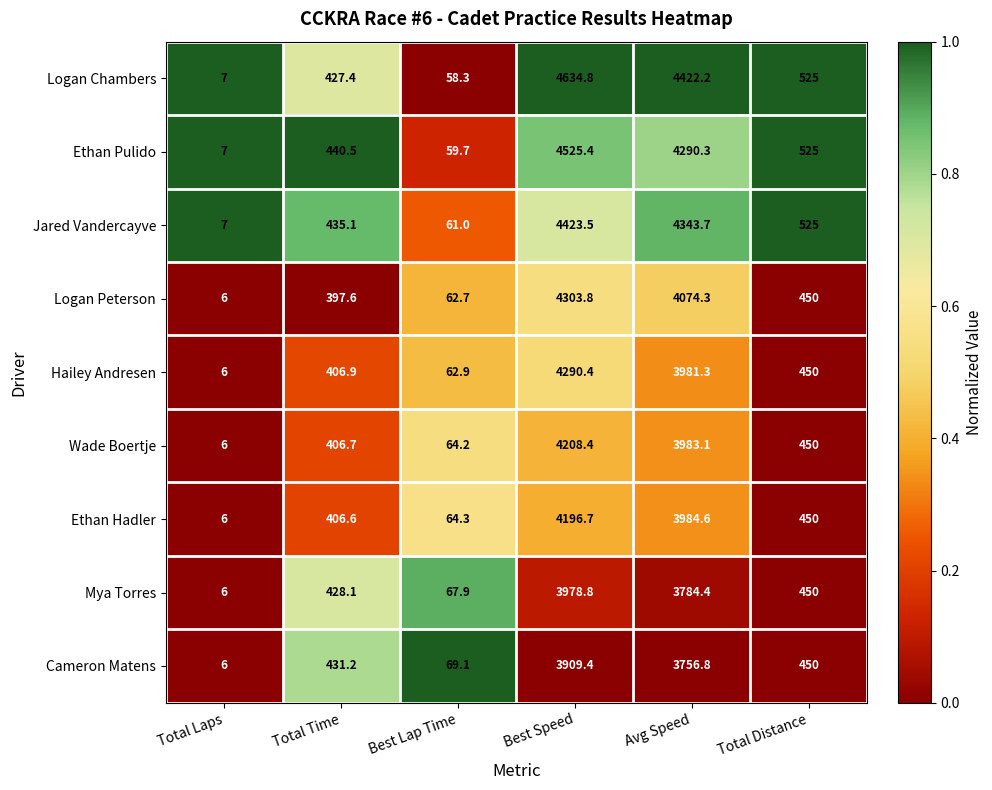

The value of Mya Torres at Total Time is 760.6. True or false?

False